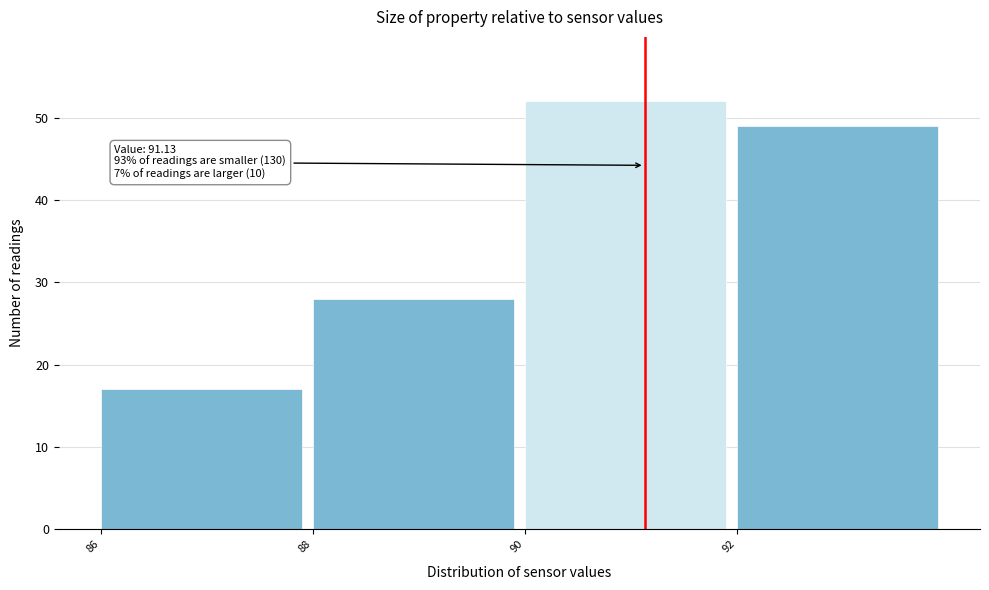

Over which range of the x-axis is the bar tallest?

90 to 92